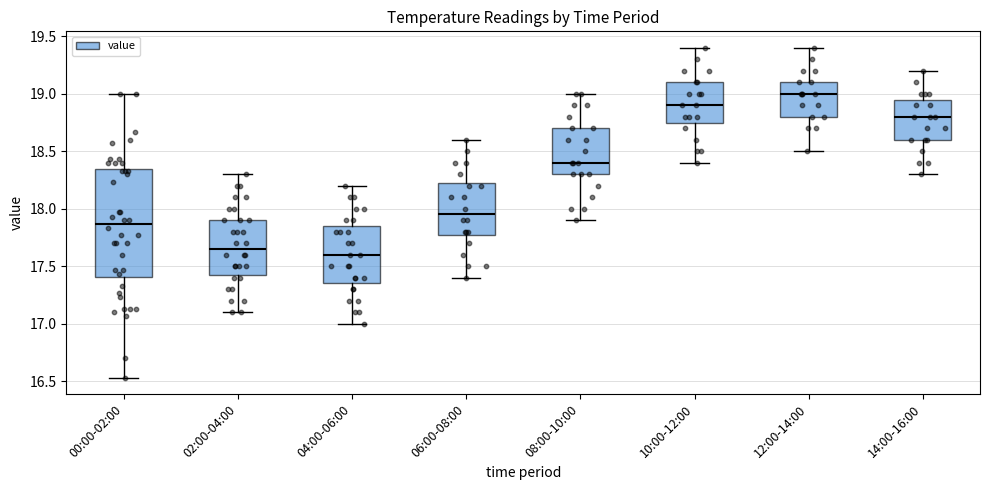

Which box's median line is the highest?

12:00-14:00